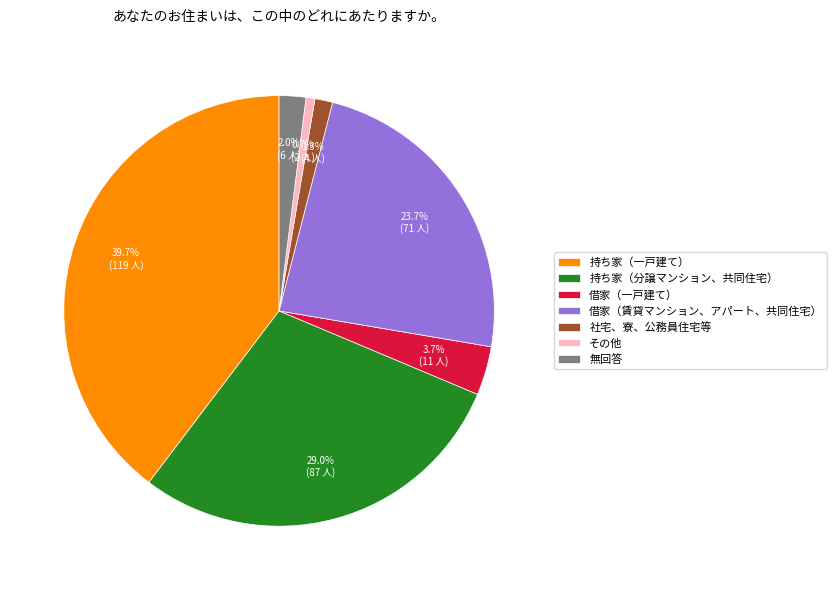

Count the number of slices in the pie.

7